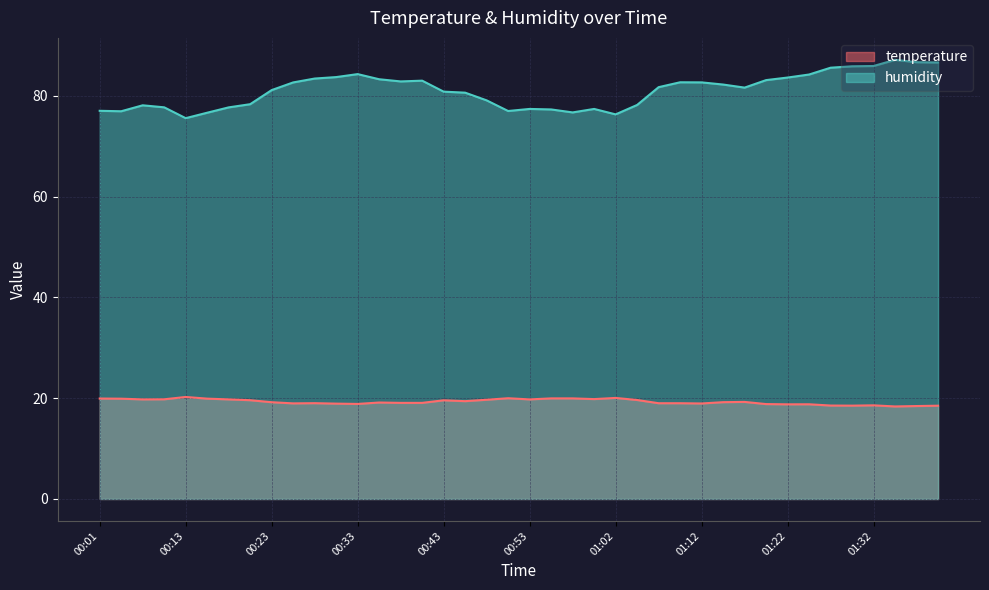

True or false: temperature has more than 2 interior local peaks.

True